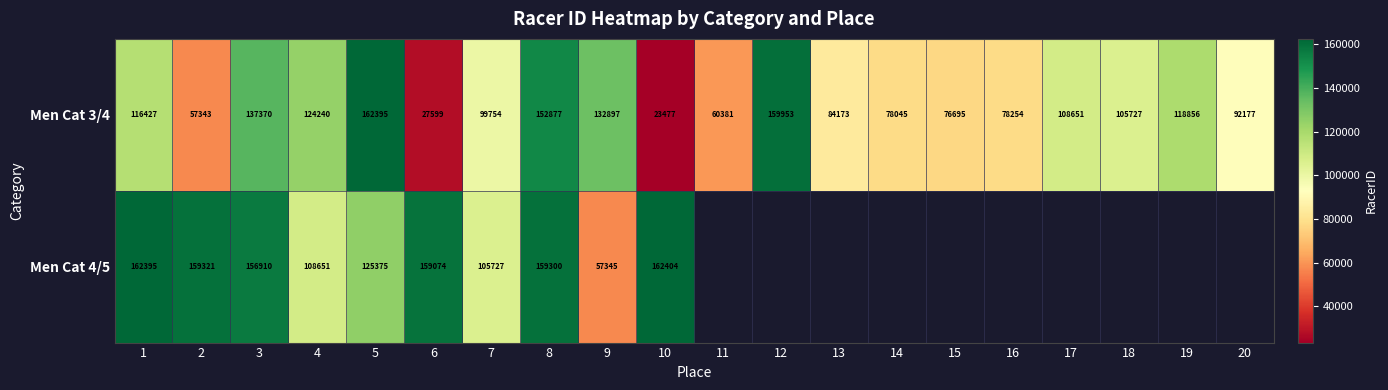

At which label is Men Cat 3/4 closest to 92936?

20